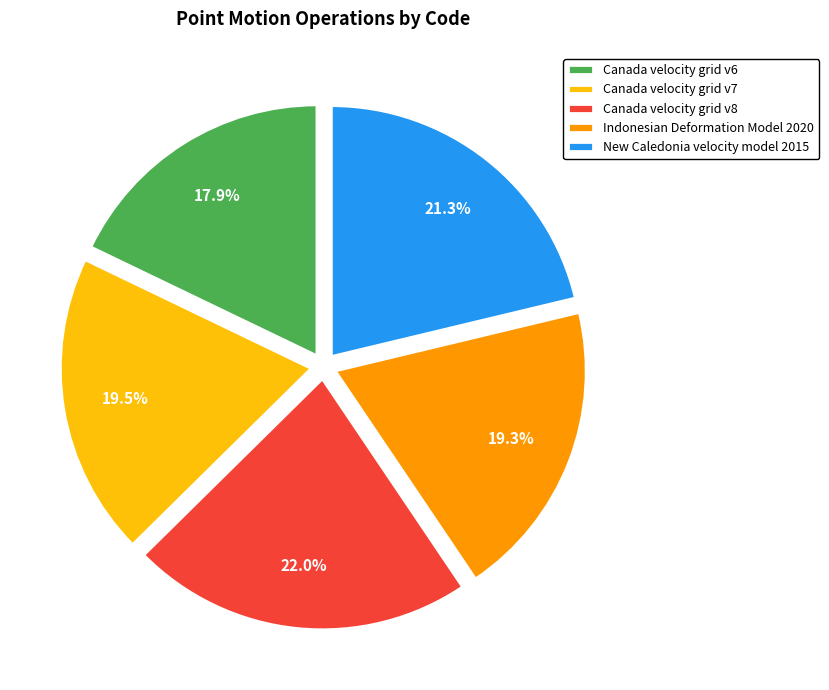

What percentage is the Indonesian Deformation Model 2020 slice, to the nearest percent?

19%